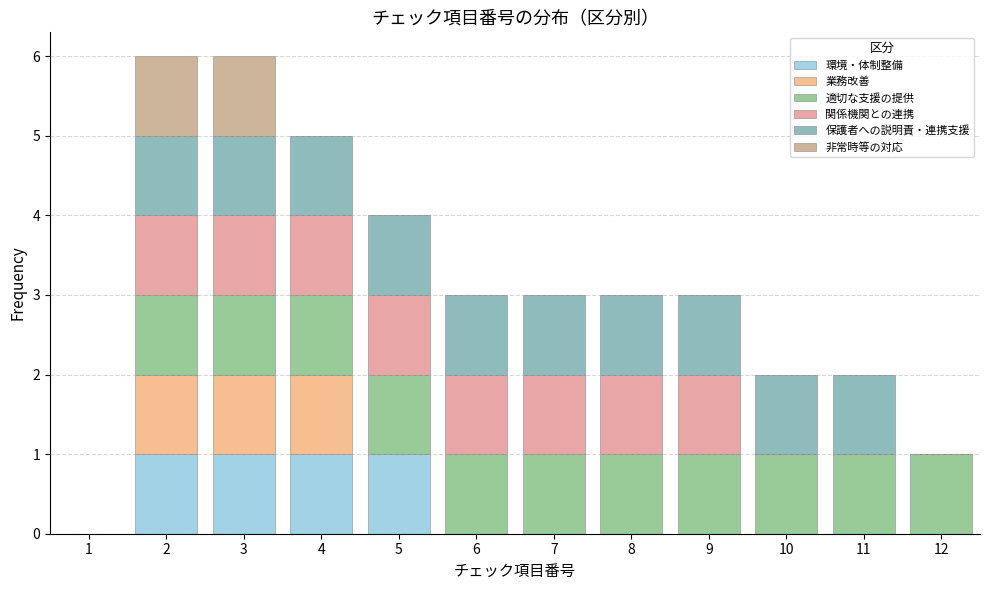

What is the total value across all series at 7?

3